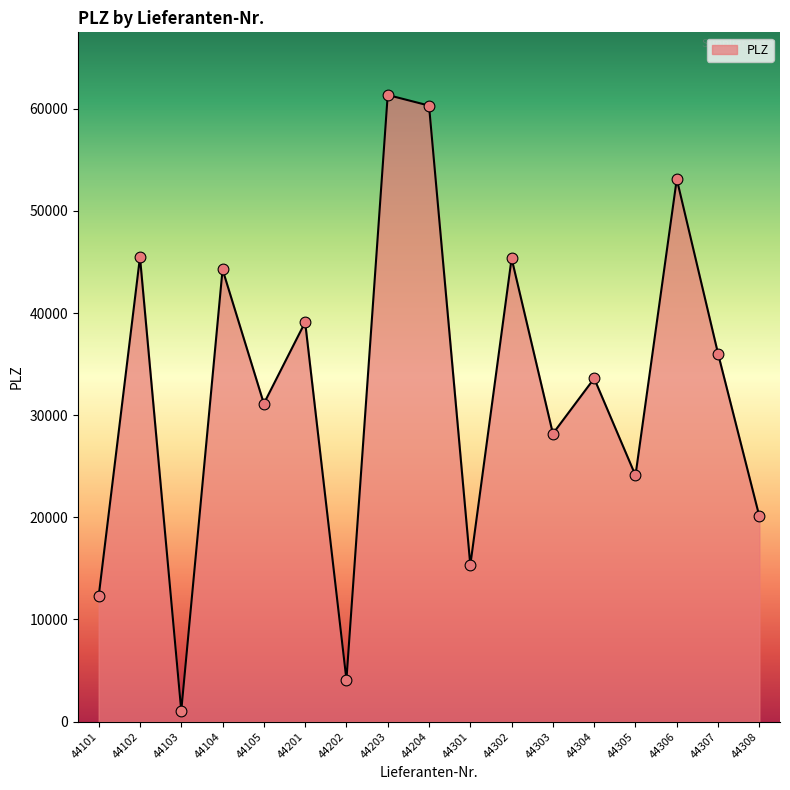

Which has a higher value, 44302 or 44203?

44203